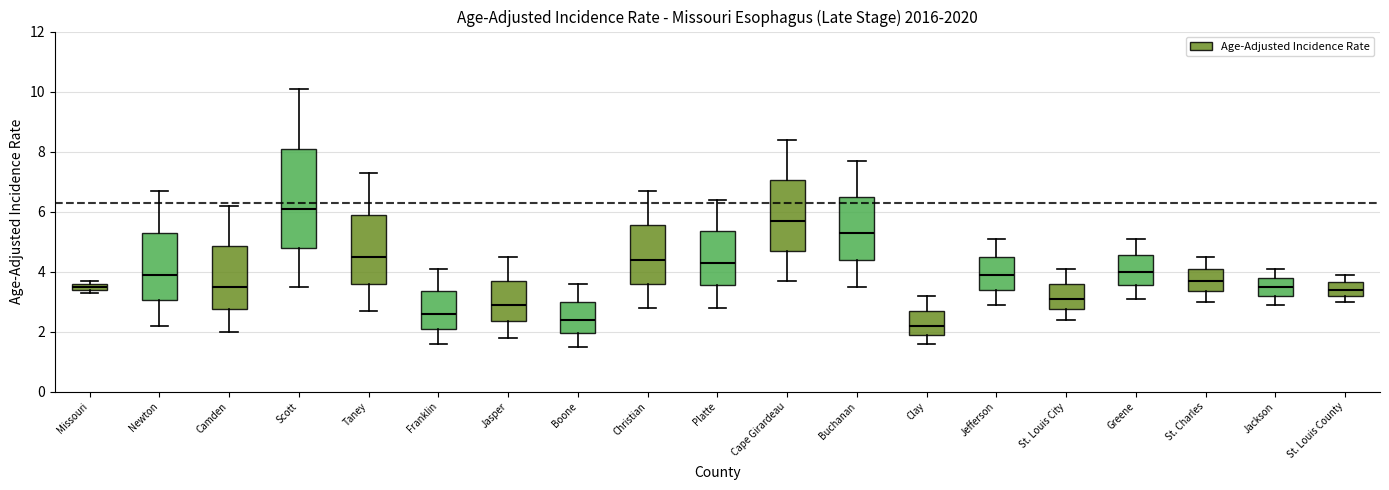

Which box has the highest median line?

Scott